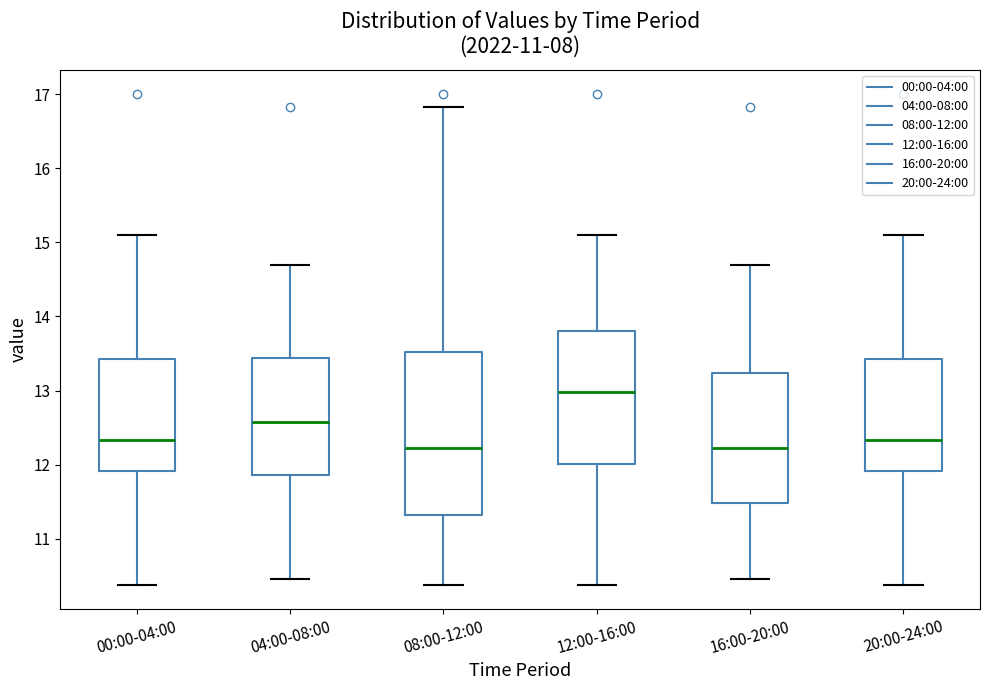

Reading left to right, transcribe this box plot: for each box, give where its median line is, the range the box spans, and where its two whiskers end, as read against the y-axis. The values are not printed on the chart, so give them approximately, as read against the axis.

00:00-04:00: median 12.3, box 11.9 to 13.4, whiskers 10.4 to 15.1
04:00-08:00: median 12.6, box 11.9 to 13.4, whiskers 10.5 to 14.7
08:00-12:00: median 12.2, box 11.3 to 13.5, whiskers 10.4 to 16.8
12:00-16:00: median 13.0, box 12.0 to 13.8, whiskers 10.4 to 15.1
16:00-20:00: median 12.2, box 11.5 to 13.2, whiskers 10.5 to 14.7
20:00-24:00: median 12.3, box 11.9 to 13.4, whiskers 10.4 to 15.1